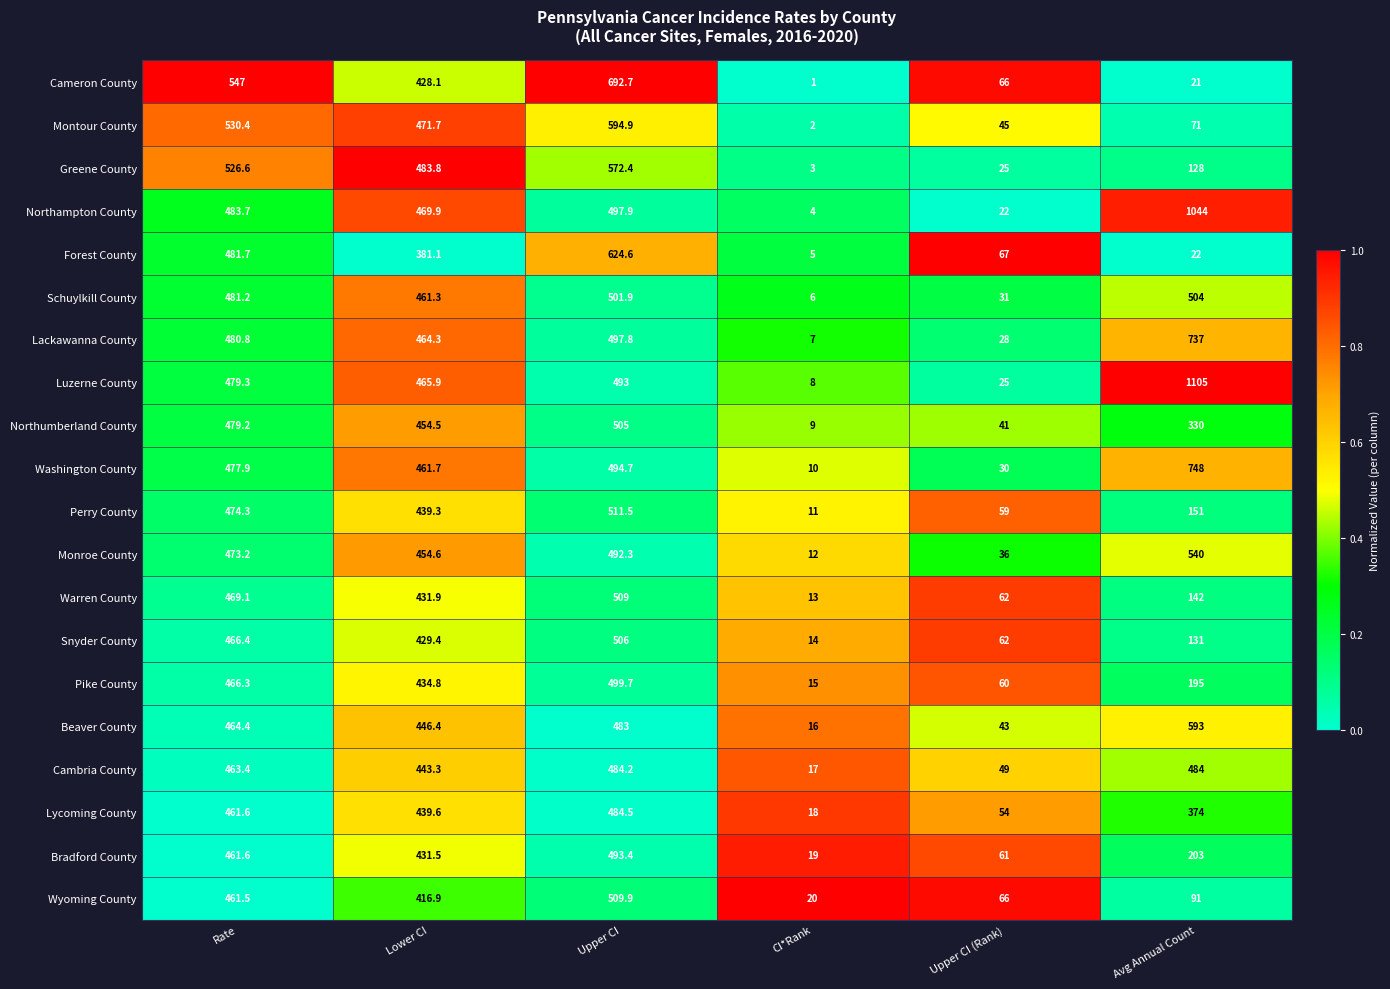

What is the approximate value of Cambria County at CI*Rank?

17.0